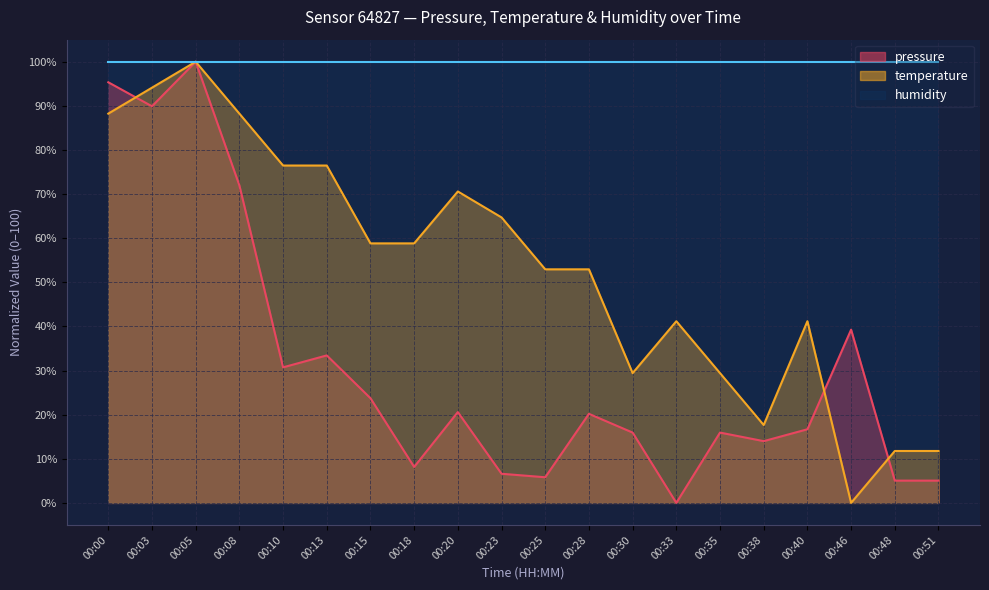

Count the number of categories in the chart.

20